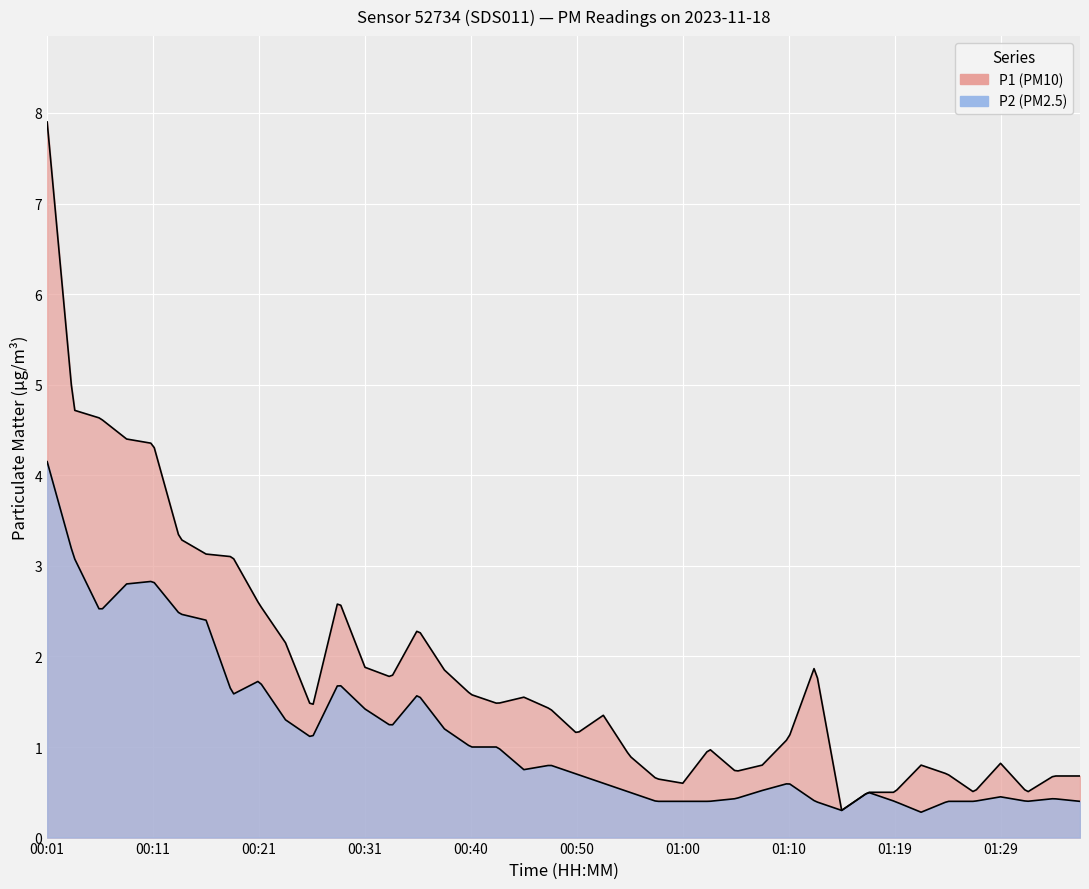

What position from the right is 00:06?

38